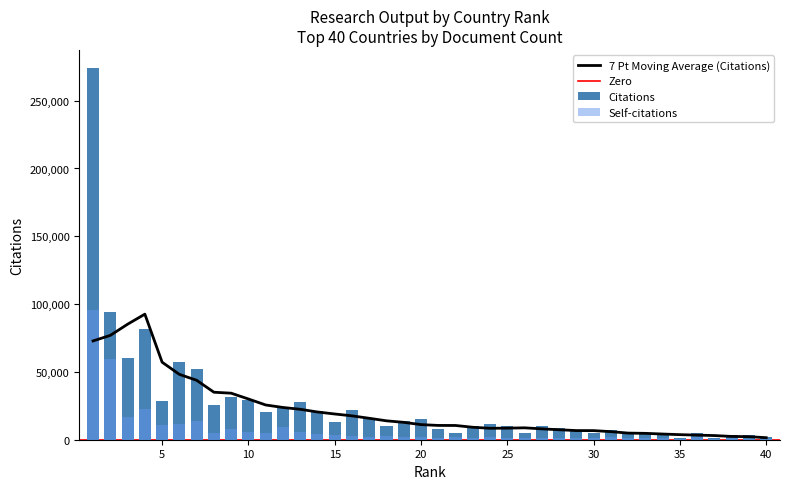

What is the value of the Self-citations bar at the 28th from the left?

1095